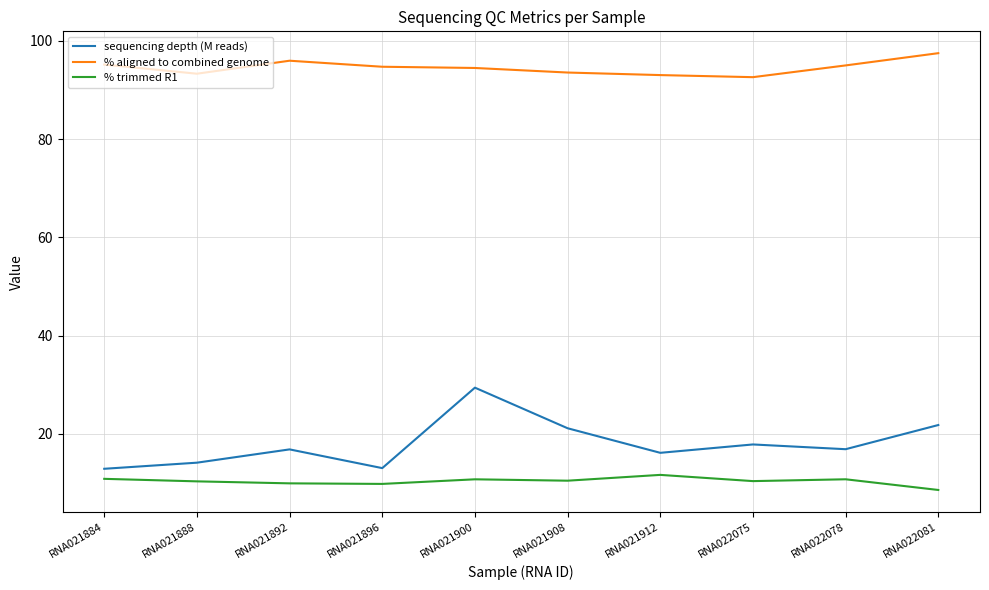

What is the minimum value for % trimmed R1?

8.6